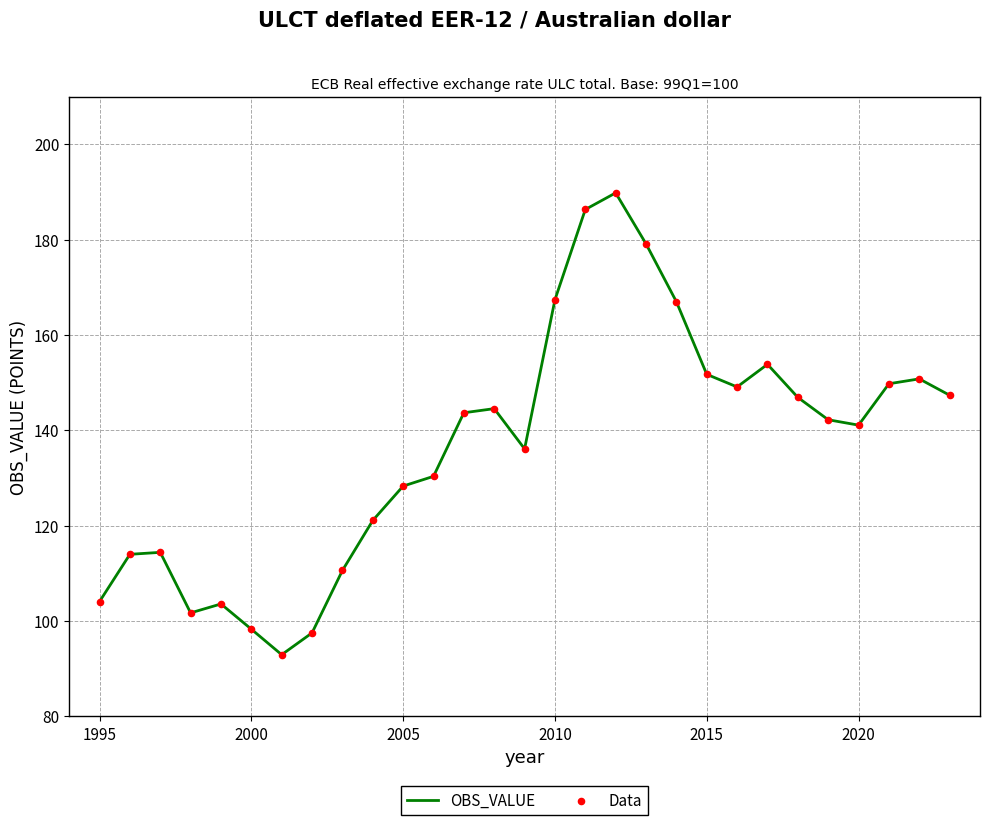

What is the maximum value shown in the chart?

189.8